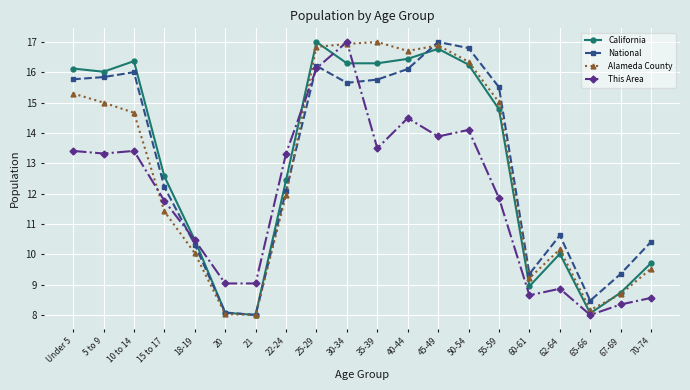

At which label does Alameda County first exceed 14?

Under 5